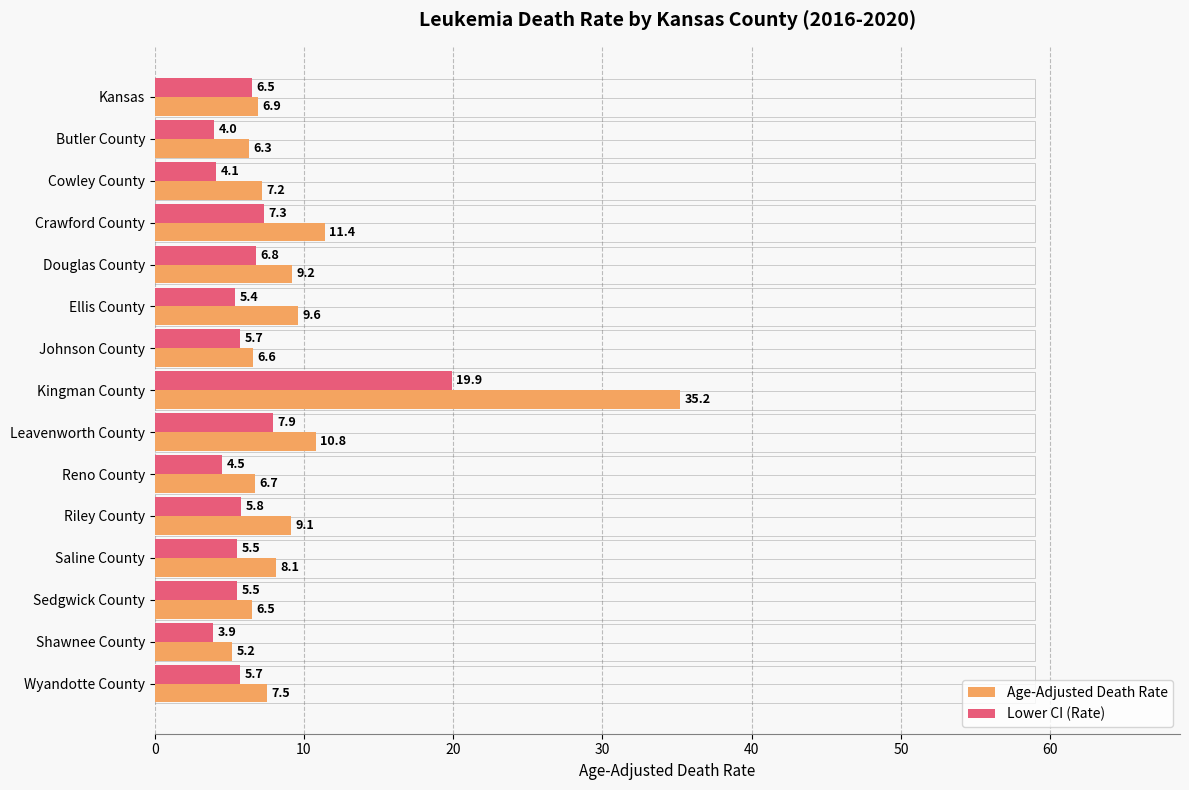

At how many categories does at least one series exceed 20?

1